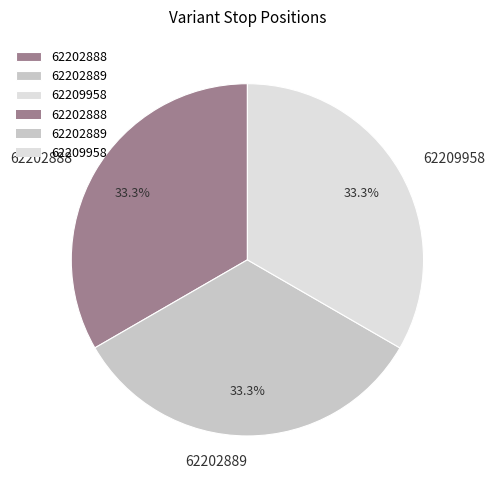

The 62209958 slice represents 48% of the pie. True or false?

False